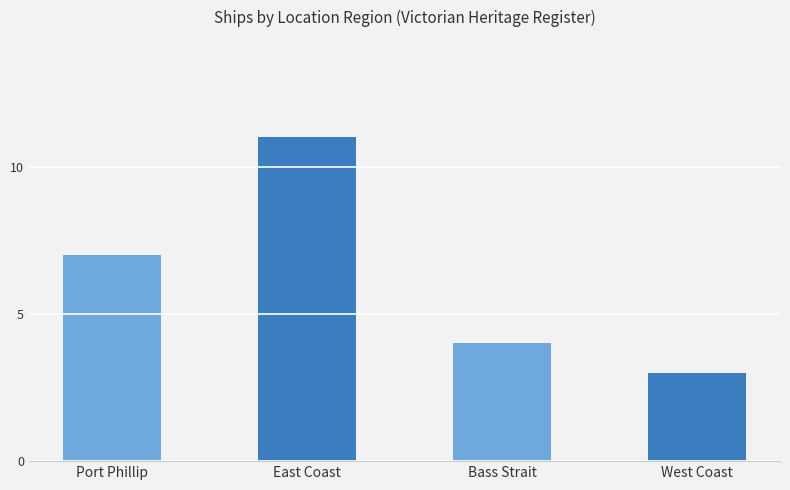

What is the greatest value displayed?

11